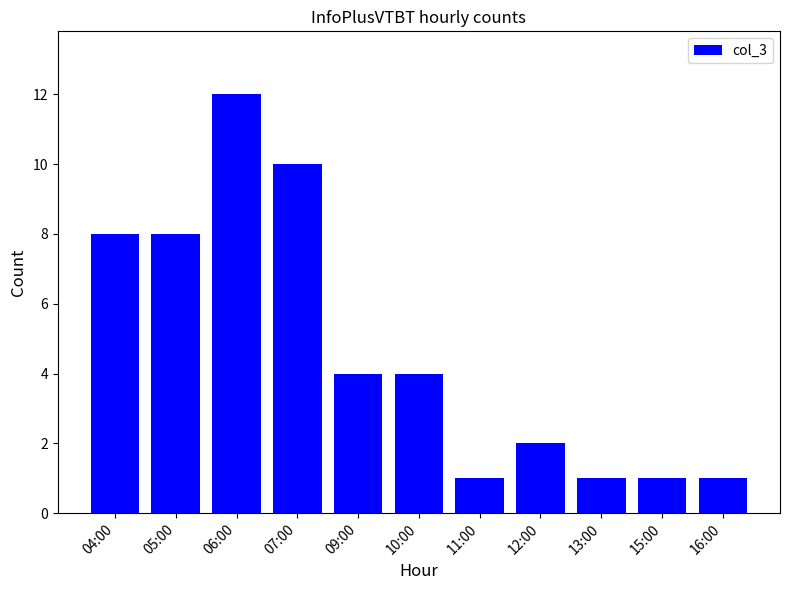

What is the ratio of the value at 05:00 to the value at 07:00?

0.8